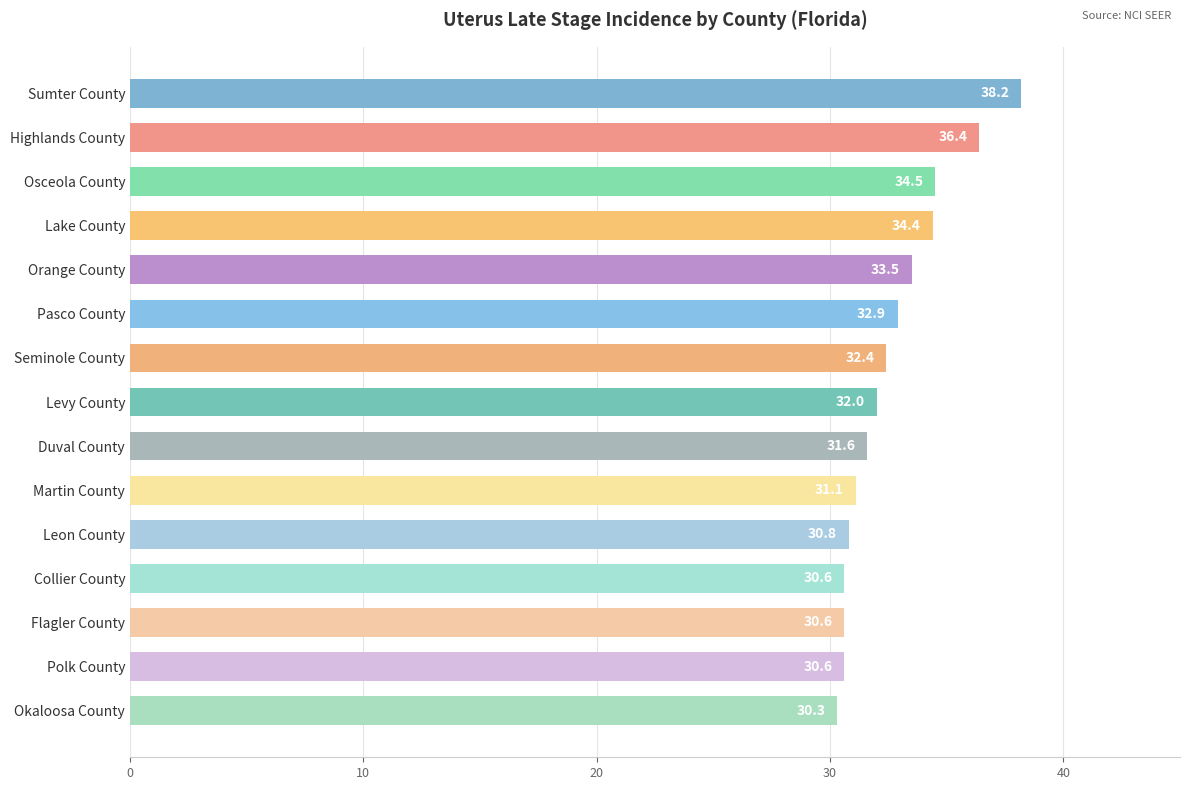

At which category does the chart reach its minimum across all series?

Okaloosa County